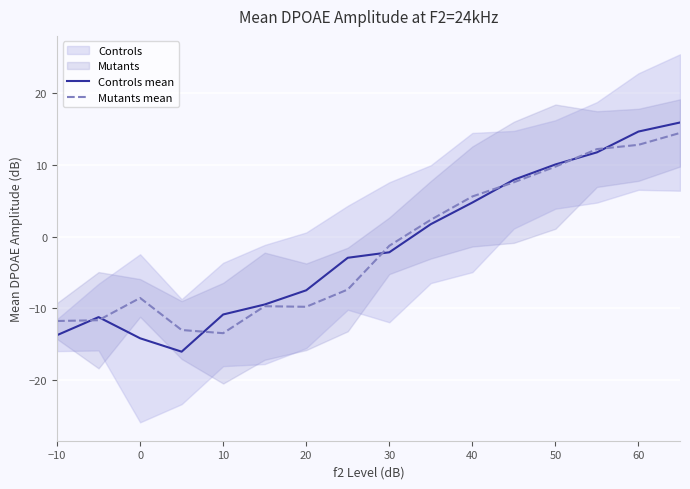

Which series has the largest total across all categories?

Controls mean